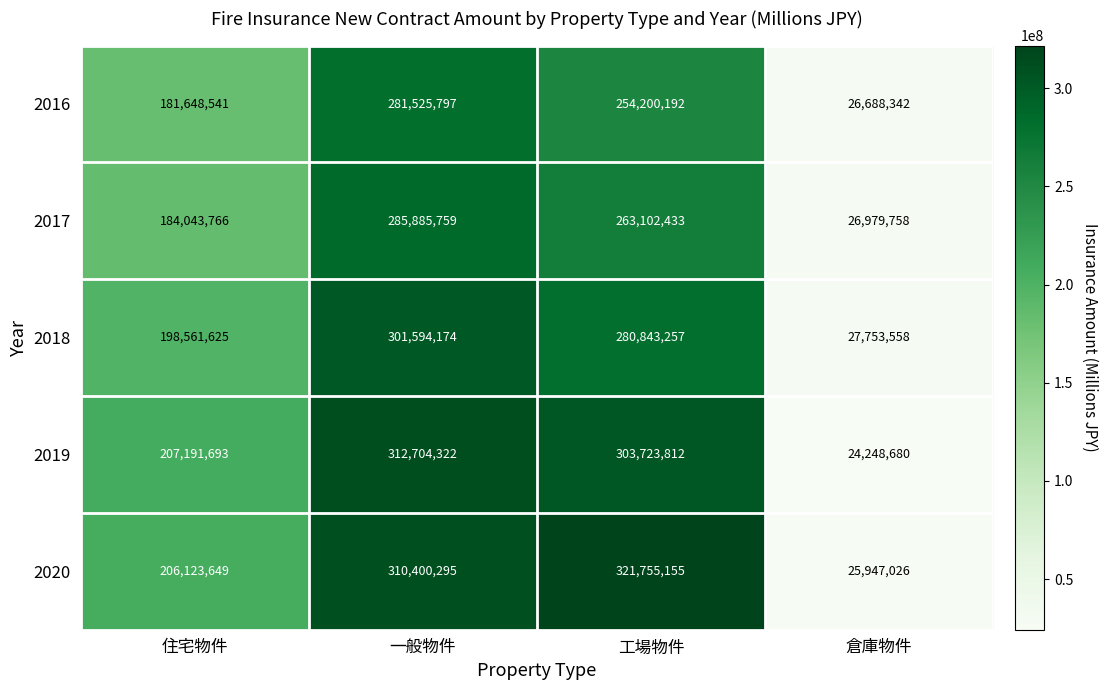

Count the number of categories in the chart.

4